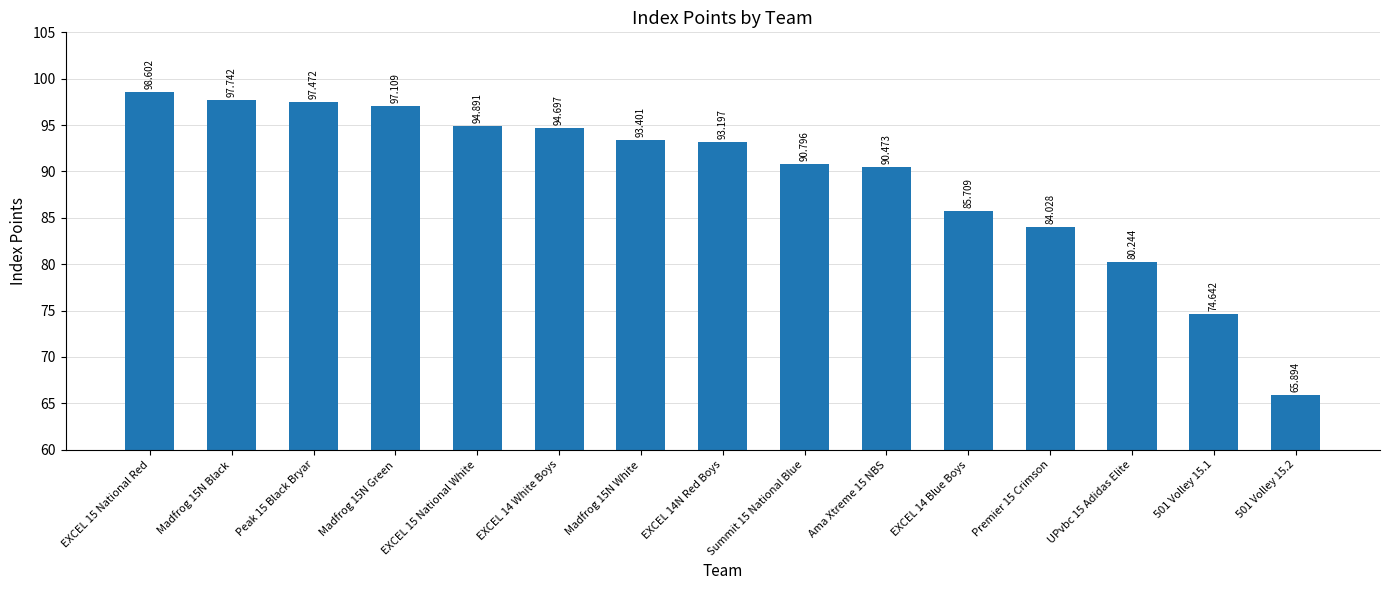

List the labels in order of value, largest first.

EXCEL 15 National Red, Madfrog 15N Black, Peak 15 Black Bryar, Madfrog 15N Green, EXCEL 15 National White, EXCEL 14 White Boys, Madfrog 15N White, EXCEL 14N Red Boys, Summit 15 National Blue, Ama Xtreme 15 NBS, EXCEL 14 Blue Boys, Premier 15 Crimson, UPvbc 15 Adidas Elite, 501 Volley 15.1, 501 Volley 15.2